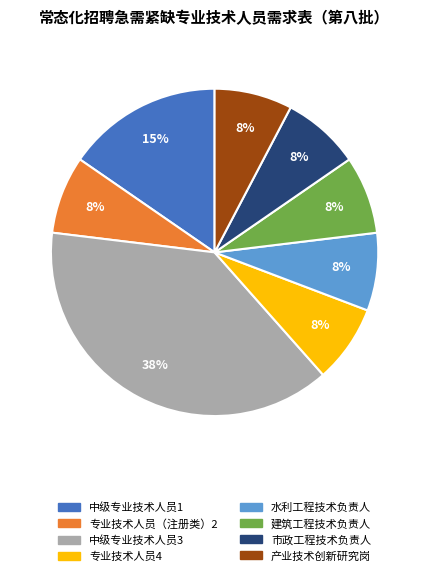

Combined, do 中级专业技术人员3 and 水利工程技术负责人 account for over 50%?

No